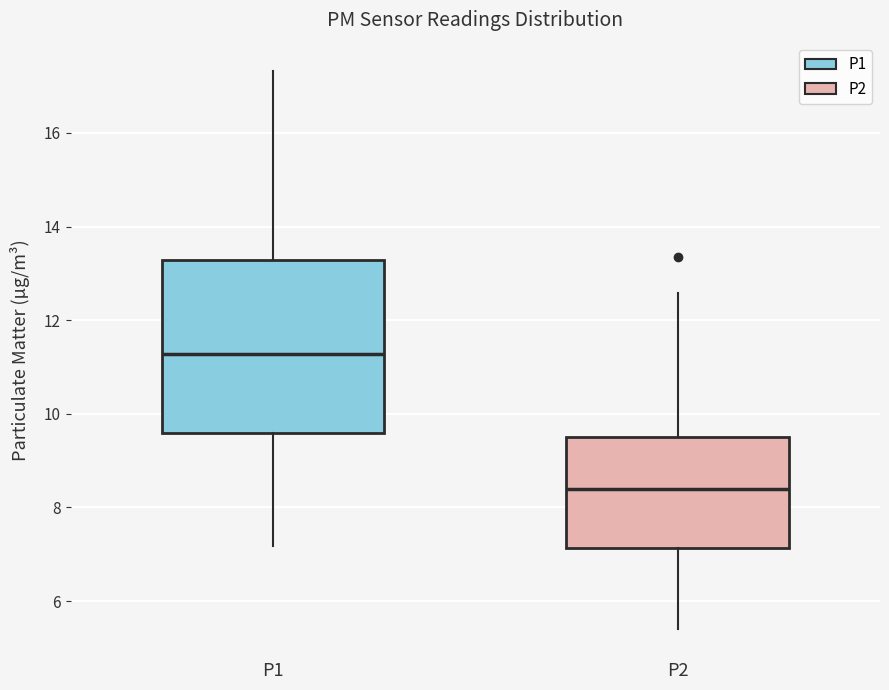

Where does the median line of the box for P2 sit on the y-axis? The values are not printed on the chart, so give them approximately, as read against the axis.

8.4